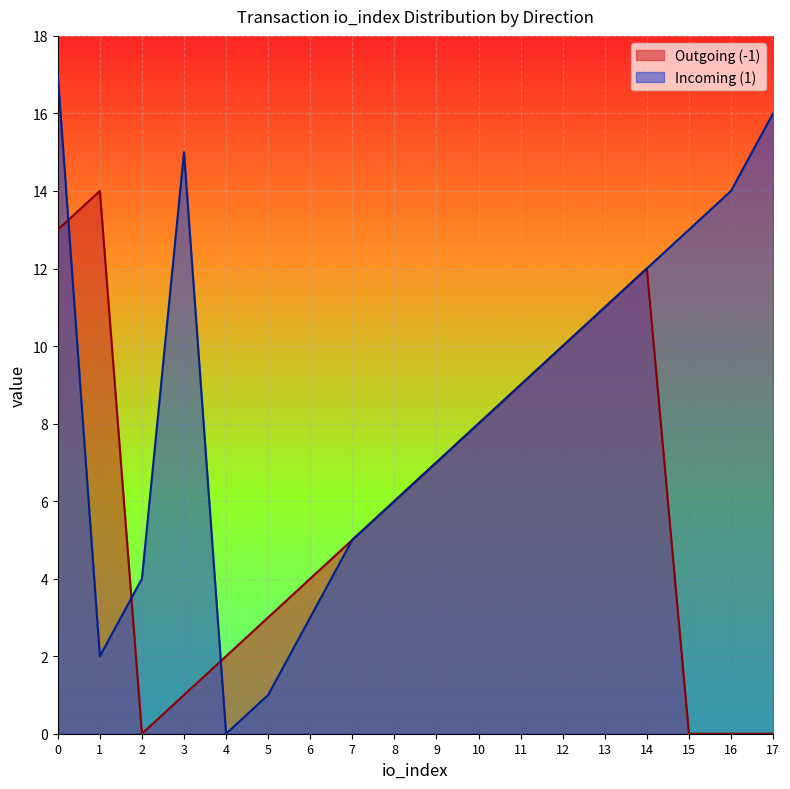

How many values in the Incoming (1) series are below 9?

9